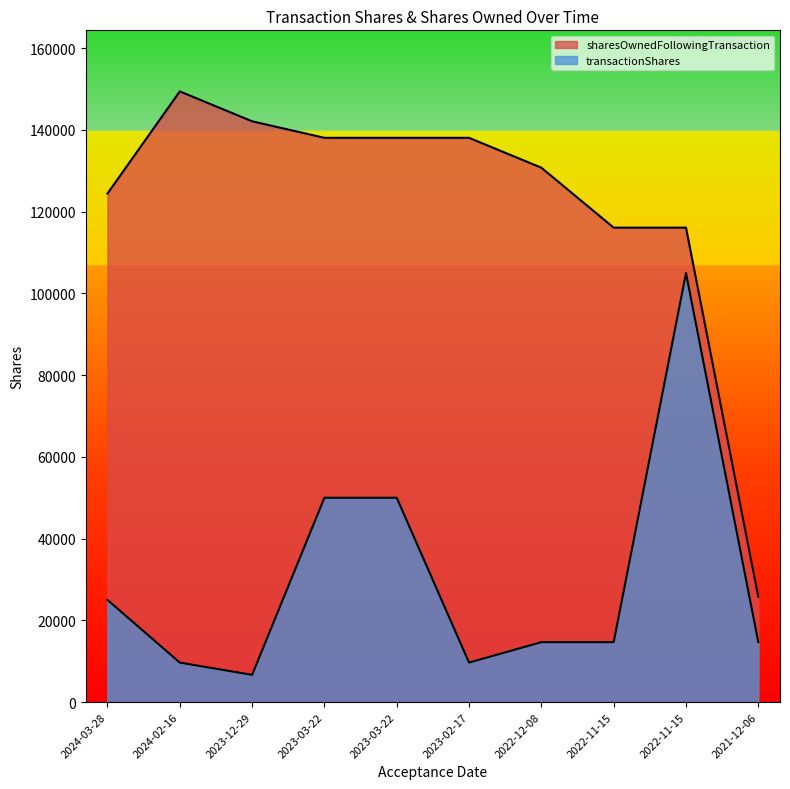

Which series has the largest range (max minus min)?

sharesOwnedFollowingTransaction